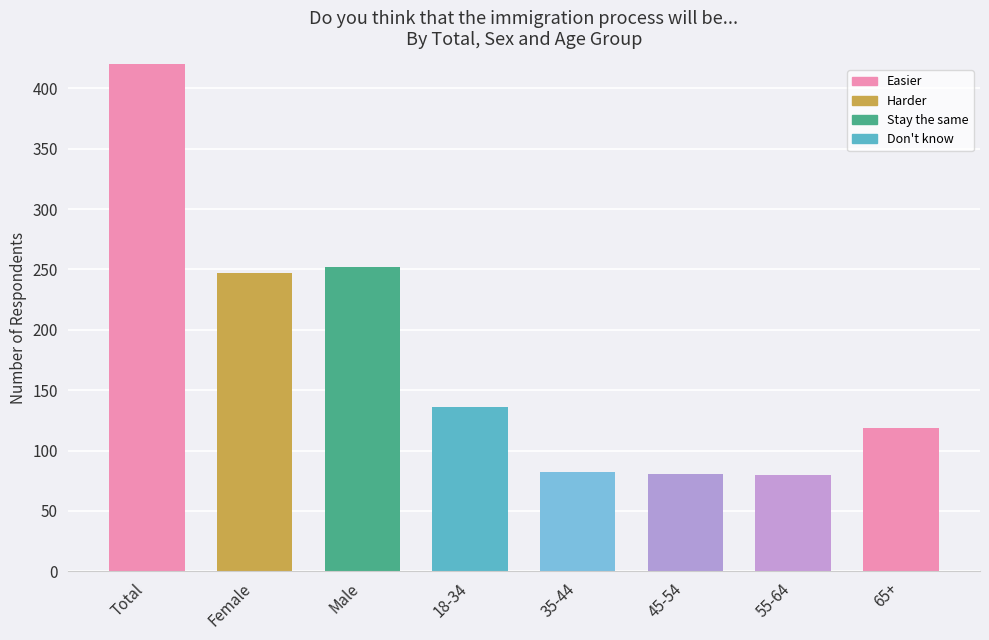

The value at 65+ is 182. True or false?

False